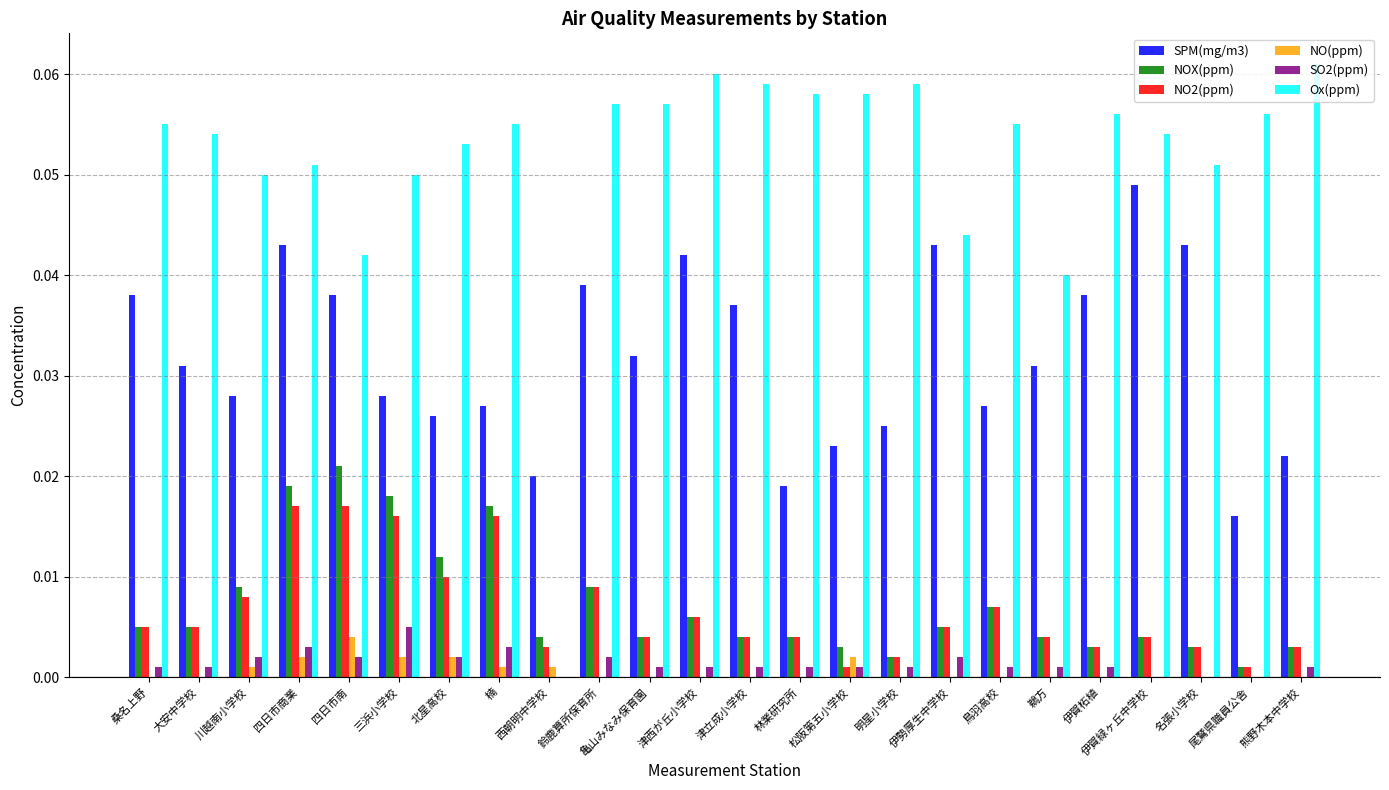

True or false: SO2(ppm) has a value of 0.0 at 林業研究所.

True